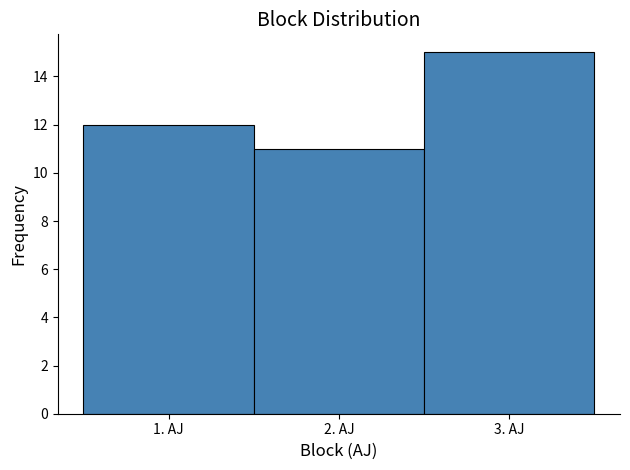

What is the height of the bar covering 1.5 to 2.5 on the x-axis? The values are not printed on the chart, so give them approximately, as read against the axis.

11